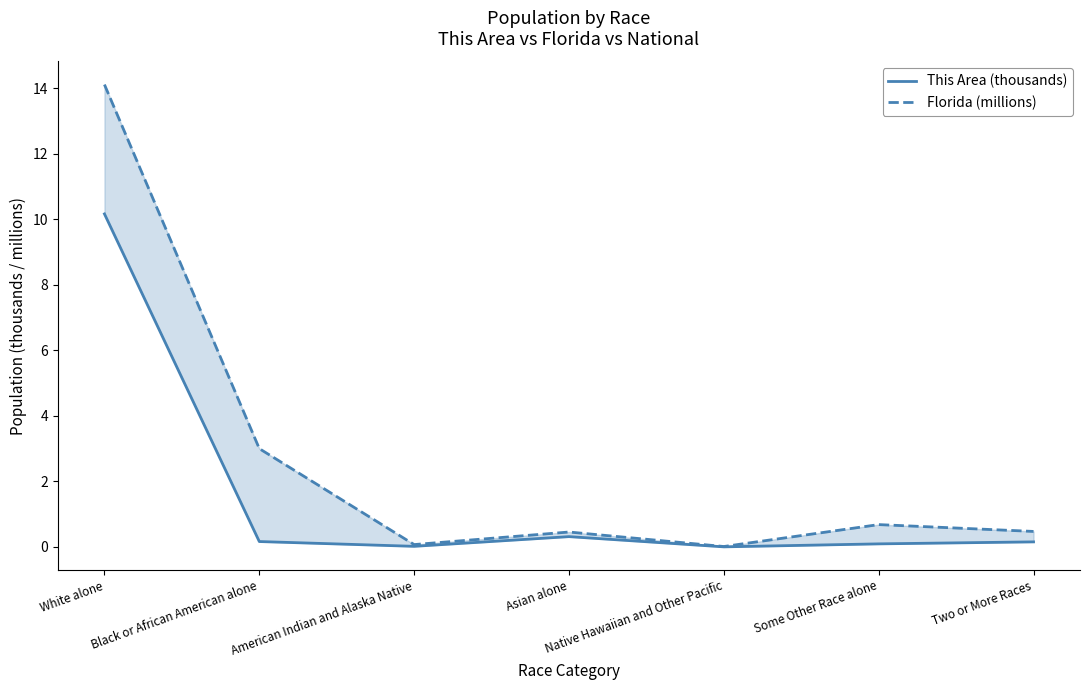

What is the difference between the second highest and second lowest values in the Florida (millions) series?

2.9